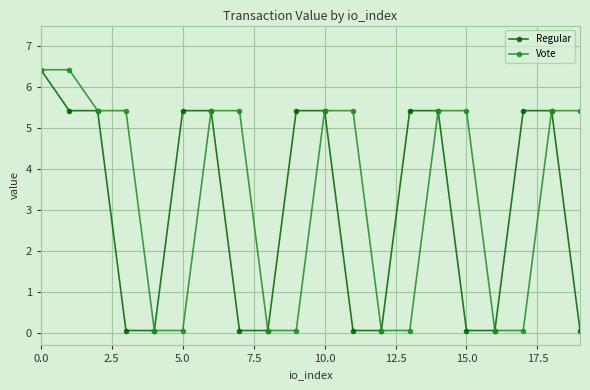

What is the value of the Vote point at the 11th from the left?

5.4